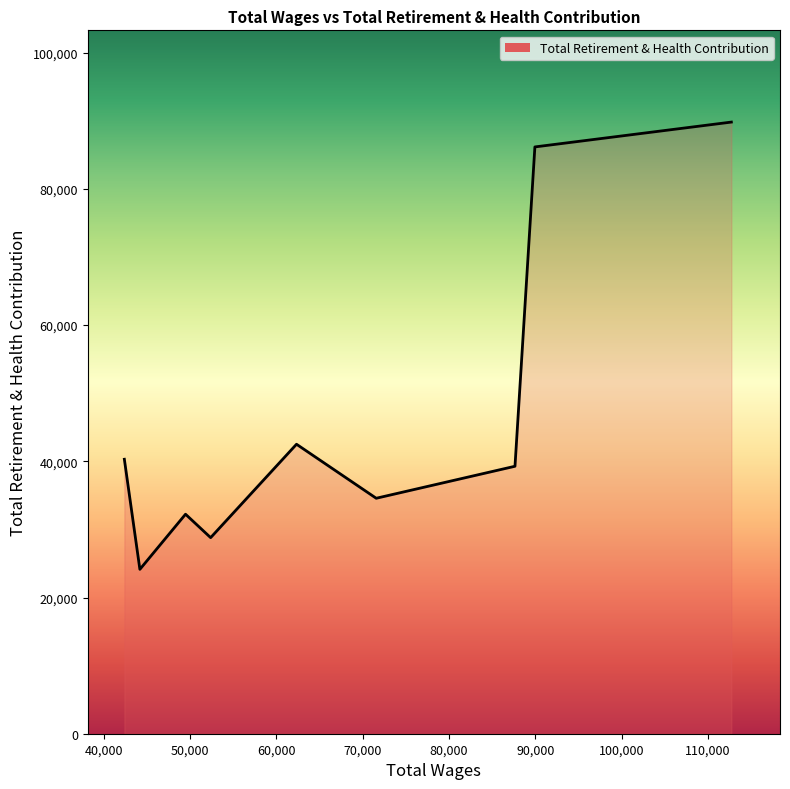

The chart shows a value of 8049 at 44179.0. True or false?

False